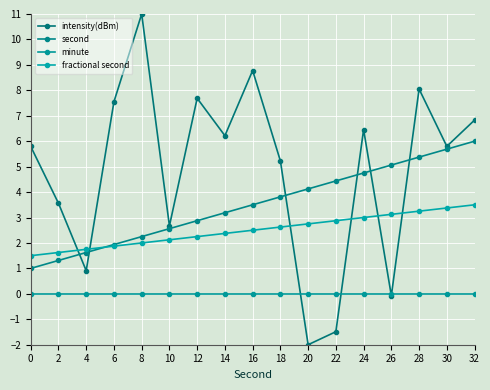

How many lines are shown in the chart?

4